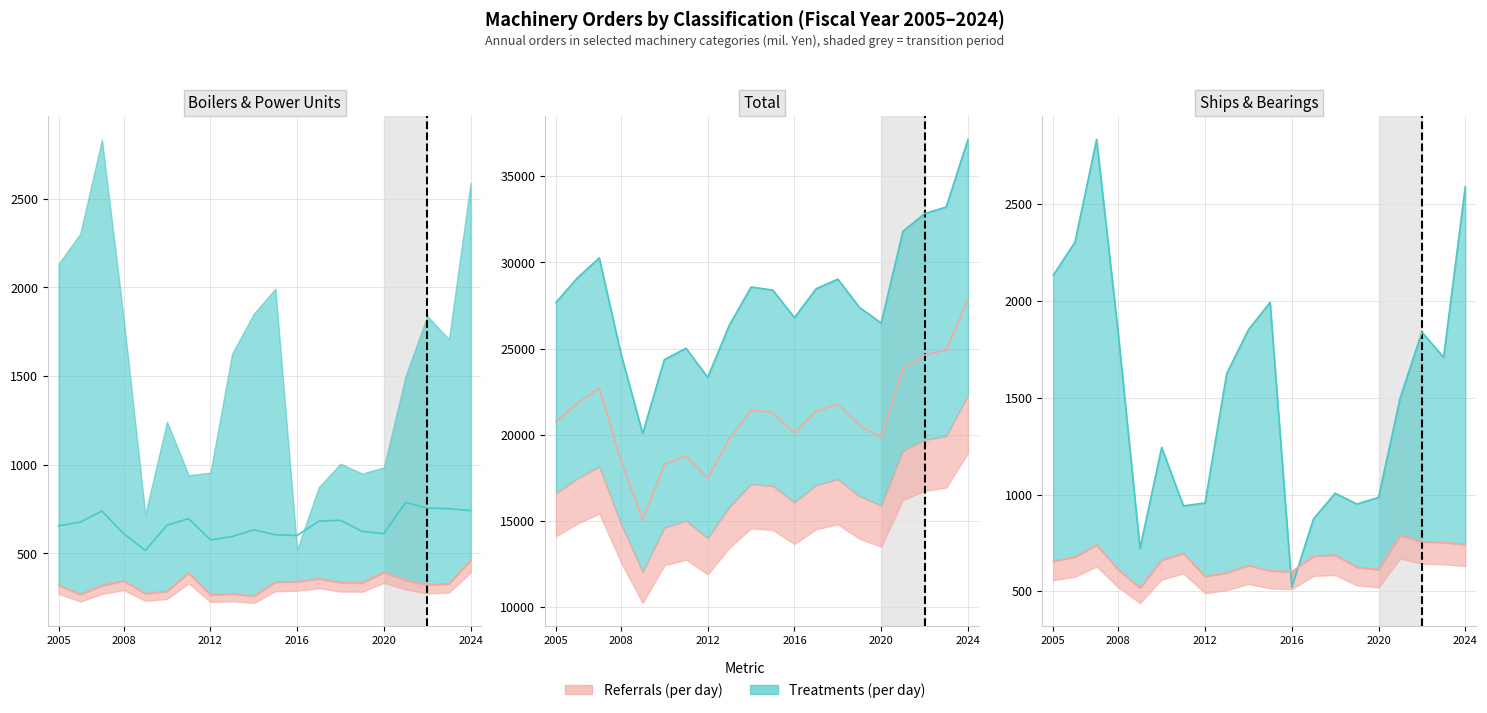

How many lines are shown in the chart?

4